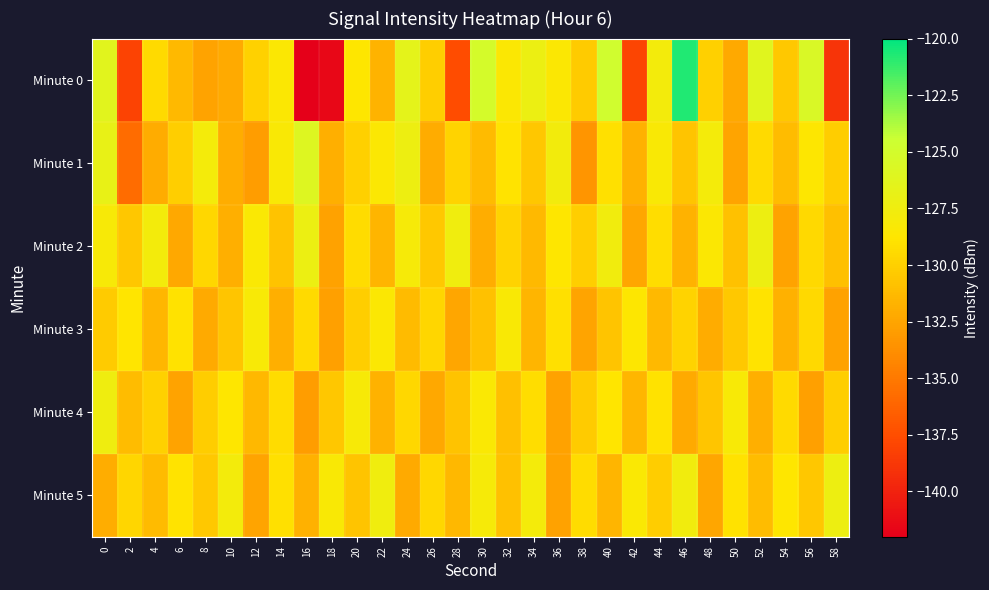

Reading right to left, transcribe all the data shown in this chart.

Minute 0: 58=-138.9	56=-125.5	54=-130.5	52=-126.1	50=-132.2	48=-130.0	46=-120.7	44=-127.7	42=-138.0	40=-124.8	38=-130.3	36=-128.5	34=-127.2	32=-128.4	30=-125.1	28=-137.6	26=-130.1	24=-126.5	22=-131.6	20=-128.8	18=-141.5	16=-141.9	14=-128.4	12=-129.9	10=-132.2	8=-132.6	6=-131.3	4=-129.4	2=-138.1	0=-126.2
Minute 1: 58=-130.2	56=-128.6	54=-131.1	52=-129.4	50=-132.5	48=-127.9	46=-130.7	44=-128.3	42=-131.8	40=-129.1	38=-133.4	36=-127.7	34=-130.5	32=-128.9	30=-131.2	28=-129.8	26=-132.1	24=-127.3	22=-128.5	20=-130.0	18=-131.9	16=-125.9	14=-128.3	12=-133.0	10=-132.0	8=-127.8	6=-130.1	4=-132.1	2=-135.8	0=-126.8
Minute 2: 58=-131.0	56=-129.5	54=-132.6	52=-127.3	50=-130.9	48=-128.5	46=-131.7	44=-129.2	42=-132.4	40=-127.6	38=-130.1	36=-128.7	34=-131.3	32=-129.8	30=-132.0	28=-127.5	26=-130.4	24=-128.0	22=-131.6	20=-129.3	18=-132.7	16=-127.2	14=-130.8	12=-128.4	10=-131.9	8=-129.6	6=-132.3	4=-127.8	2=-130.5	0=-128.1
Minute 3: 58=-132.7	56=-129.5	54=-131.8	52=-128.9	50=-130.4	48=-132.1	46=-129.8	44=-131.3	42=-128.6	40=-130.7	38=-132.5	36=-129.1	34=-131.6	32=-128.3	30=-130.9	28=-132.4	26=-129.7	24=-131.2	22=-128.5	20=-130.1	18=-132.8	16=-129.4	14=-131.9	12=-128.2	10=-130.6	8=-132.2	6=-129.0	4=-131.5	2=-128.8	0=-130.3
Minute 4: 58=-130.1	56=-132.8	54=-129.4	52=-131.9	50=-128.2	48=-130.6	46=-132.2	44=-129.0	42=-131.5	40=-128.8	38=-130.3	36=-132.7	34=-129.2	32=-131.0	30=-128.4	28=-130.8	26=-132.3	24=-129.6	22=-131.7	20=-128.1	18=-130.5	16=-132.9	14=-129.3	12=-131.4	10=-128.7	8=-130.2	6=-132.6	4=-129.9	2=-131.1	0=-127.4
Minute 5: 58=-127.3	56=-130.5	54=-128.7	52=-131.1	50=-129.0	48=-132.4	46=-127.6	44=-130.2	42=-128.4	40=-131.6	38=-129.3	36=-132.7	34=-127.9	32=-130.9	30=-128.0	28=-131.4	26=-129.6	24=-132.2	22=-127.5	20=-130.7	18=-128.3	16=-131.8	14=-129.1	12=-132.5	10=-127.8	8=-130.4	6=-128.9	4=-131.2	2=-129.7	0=-132.0